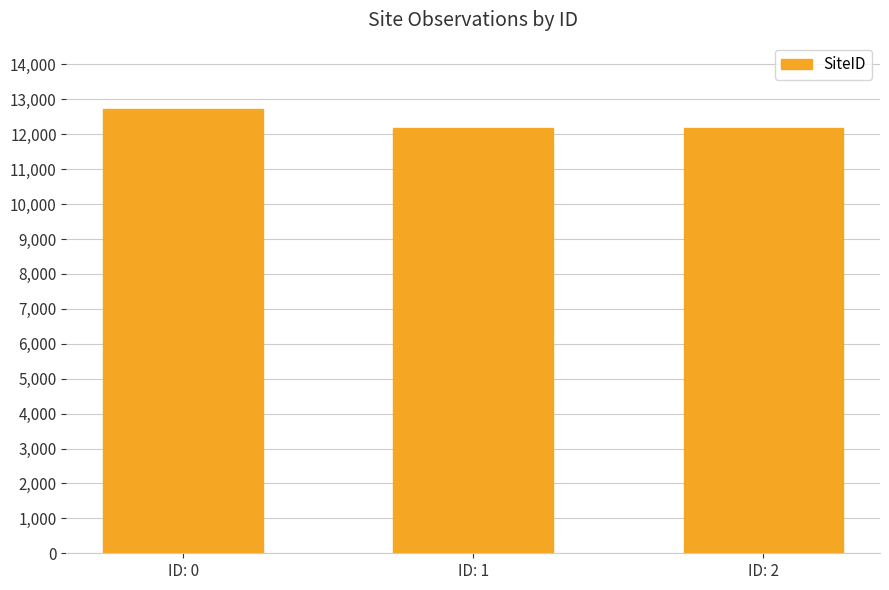

Is it true that the value at ID: 0 is 12715?

True